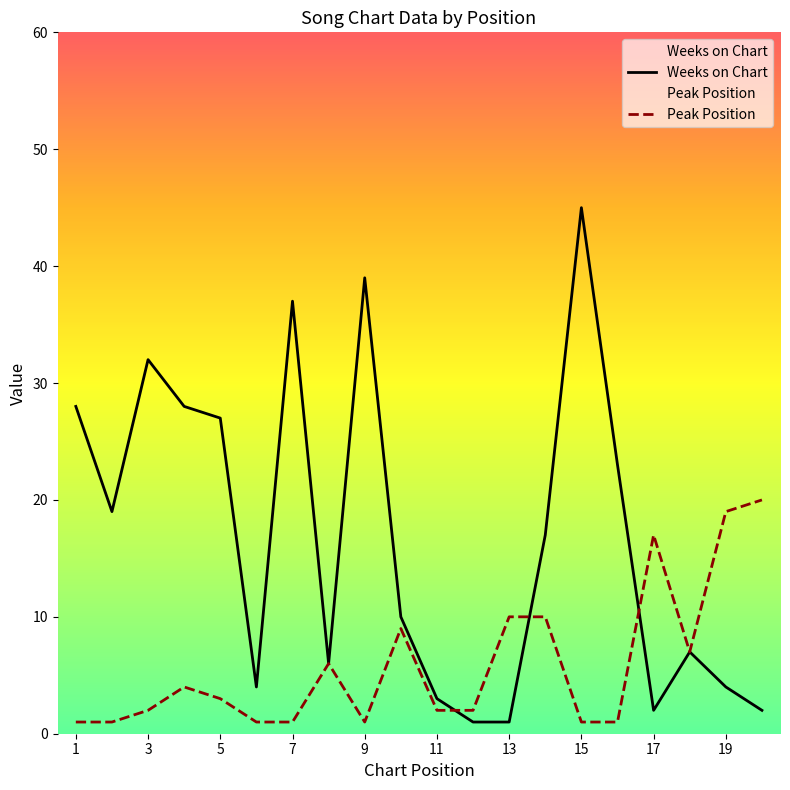

At which category is the sum across all series the highest?

15